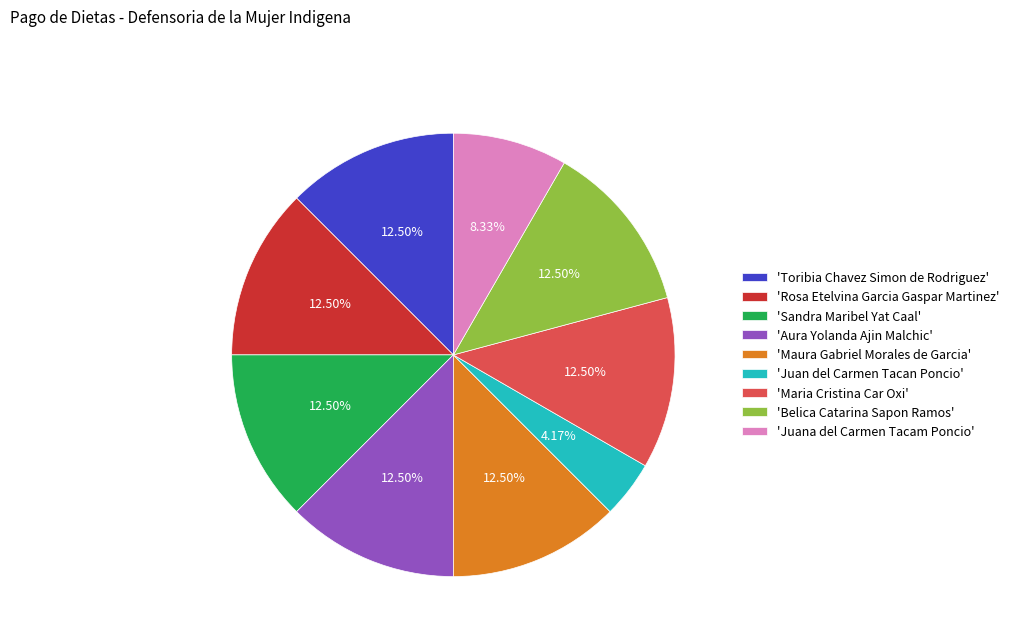

Count the number of slices in the pie.

9